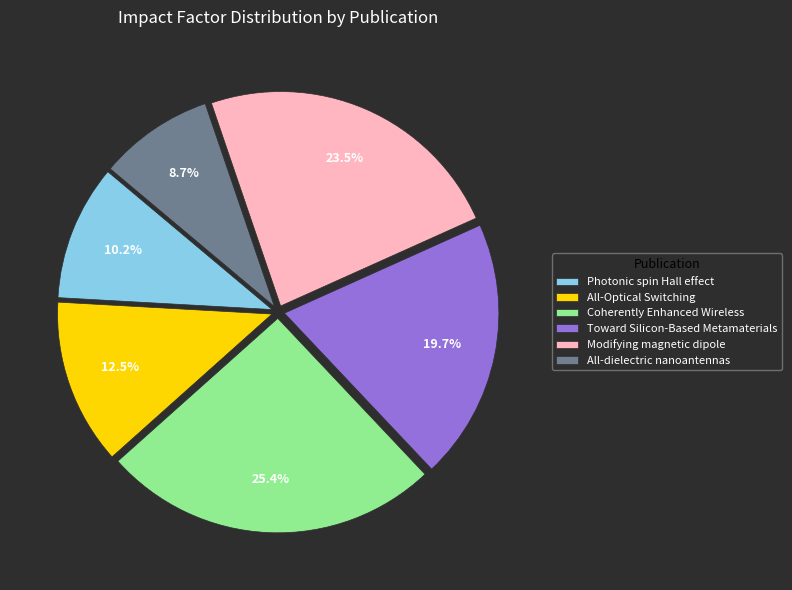

Is there a majority slice in this chart?

No